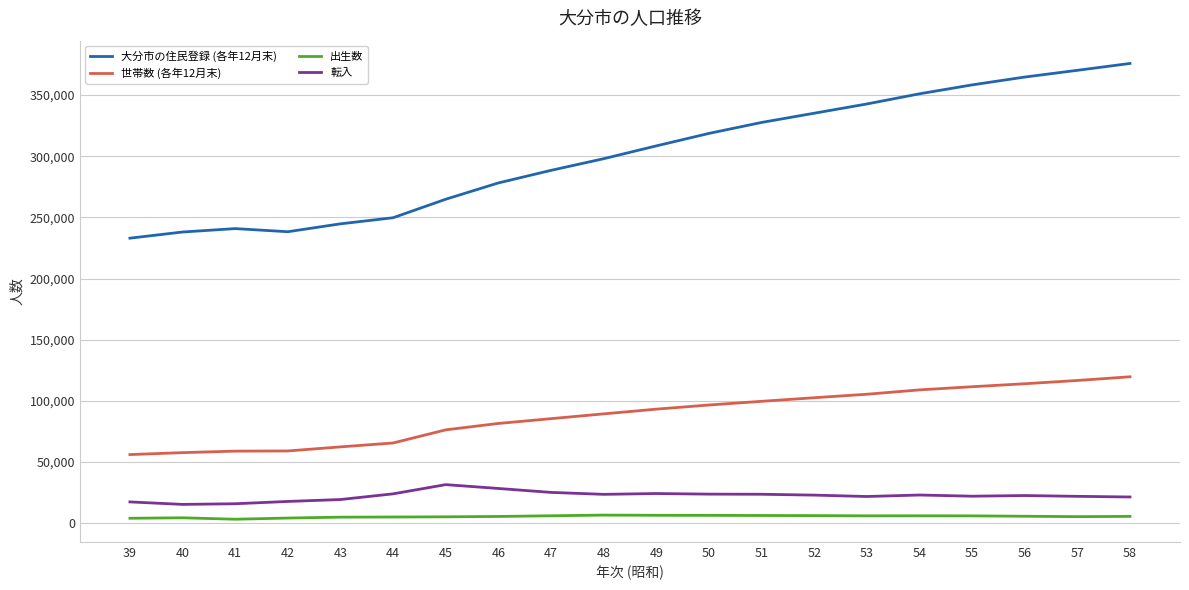

How many lines are shown in the chart?

4